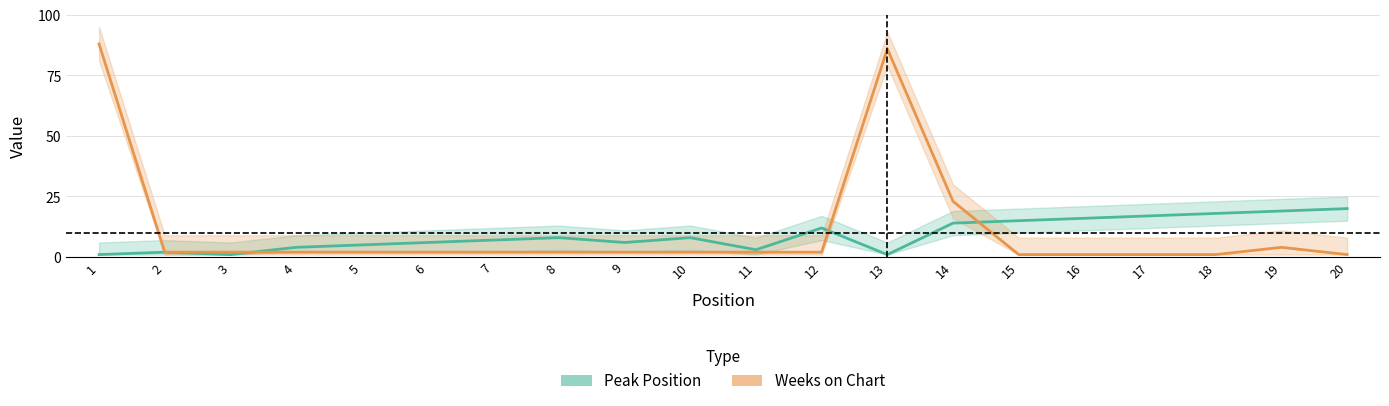

Between 2 and 17, which is larger?

17